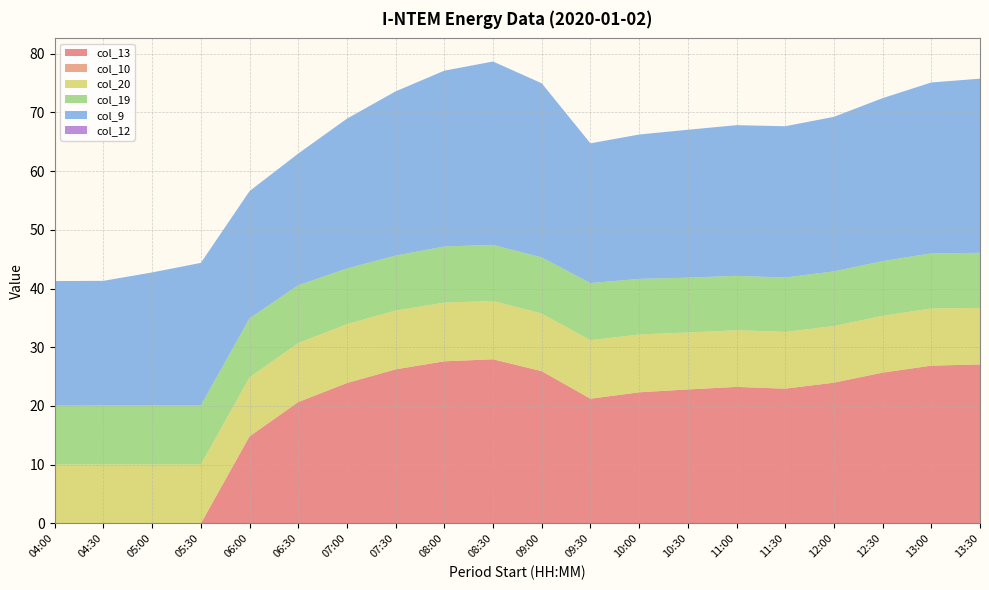

Reading left to right, list all the values displayed in this chart.

col_13: 04:00=0.0	04:30=0.0	05:00=0.0	05:30=0.0	06:00=14.8	06:30=20.7	07:00=23.9	07:30=26.2	08:00=27.6	08:30=28.0	09:00=25.9	09:30=21.2	10:00=22.3	10:30=22.8	11:00=23.2	11:30=23.0	12:00=24.0	12:30=25.7	13:00=26.9	13:30=27.1
col_10: 04:00=0.0	04:30=0.0	05:00=0.0	05:30=0.0	06:00=0.0	06:30=0.0	07:00=0.0	07:30=0.0	08:00=0.0	08:30=0.0	09:00=0.0	09:30=0.0	10:00=0.0	10:30=0.0	11:00=0.0	11:30=0.0	12:00=0.0	12:30=0.0	13:00=0.0	13:30=0.0
col_20: 04:00=10.0	04:30=10.0	05:00=10.1	05:30=10.1	06:00=10.1	06:30=10.0	07:00=10.0	07:30=10.0	08:00=10.0	08:30=9.9	09:00=9.8	09:30=10.0	10:00=9.9	10:30=9.7	11:00=9.6	11:30=9.7	12:00=9.6	12:30=9.7	13:00=9.7	13:30=9.6
col_19: 04:00=10.0	04:30=10.1	05:00=10.1	05:30=10.1	06:00=10.0	06:30=9.8	07:00=9.5	07:30=9.4	08:00=9.6	08:30=9.5	09:00=9.6	09:30=9.7	10:00=9.5	10:30=9.3	11:00=9.3	11:30=9.3	12:00=9.3	12:30=9.3	13:00=9.4	13:30=9.4
col_9: 04:00=21.2	04:30=21.2	05:00=22.6	05:30=24.3	06:00=21.7	06:30=22.4	07:00=25.5	07:30=28.0	08:00=29.9	08:30=31.2	09:00=29.6	09:30=23.8	10:00=24.6	10:30=25.2	11:00=25.6	11:30=25.8	12:00=26.3	12:30=27.8	13:00=29.1	13:30=29.6
col_12: 04:00=0.0	04:30=0.0	05:00=0.0	05:30=0.0	06:00=0.0	06:30=0.0	07:00=0.0	07:30=0.0	08:00=0.0	08:30=0.0	09:00=0.0	09:30=0.0	10:00=0.0	10:30=0.0	11:00=0.0	11:30=0.0	12:00=0.0	12:30=0.0	13:00=0.0	13:30=0.0